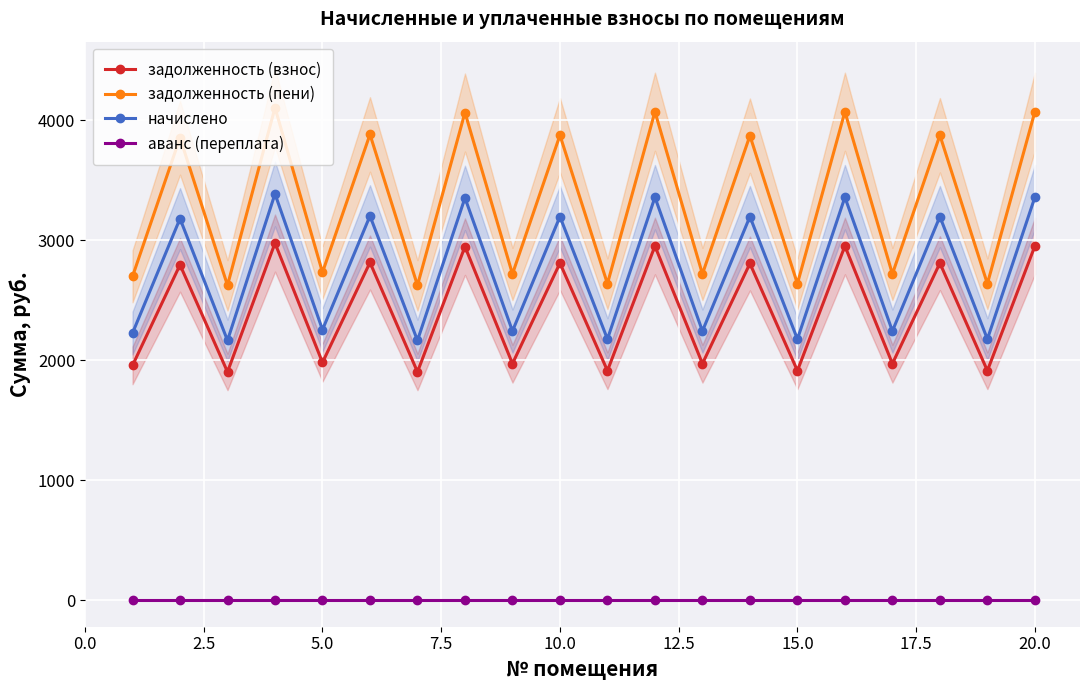

True or false: начислено and задолженность (взнос) cross at least once.

False